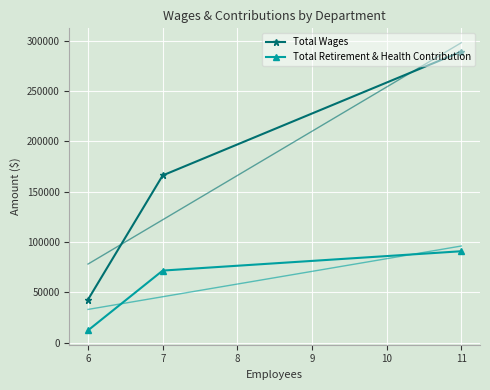

At which label is Total Wages closest to 166044?

7